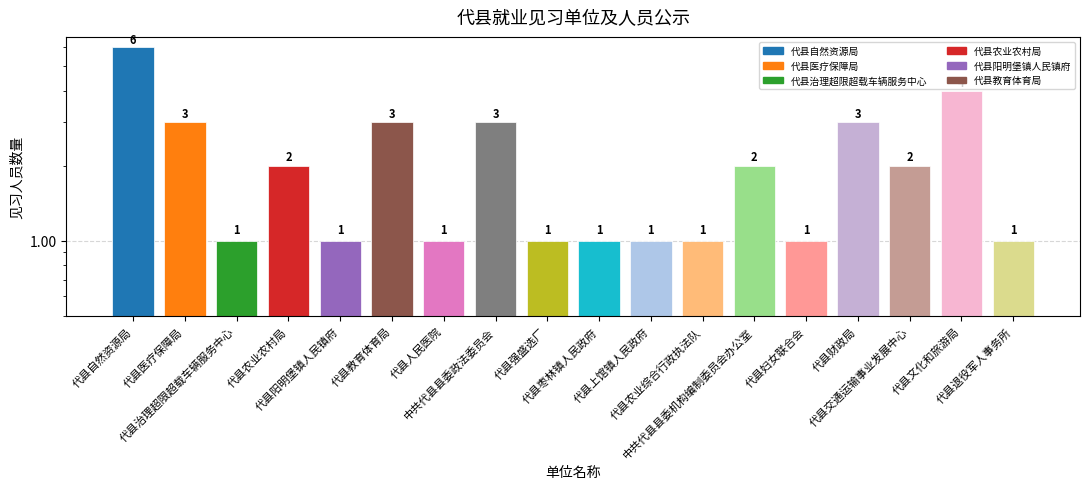

Reading right to left, what are all the values shown in this chart?

1	4	2	3	1	2	1	1	1	1	3	1	3	1	2	1	3	6